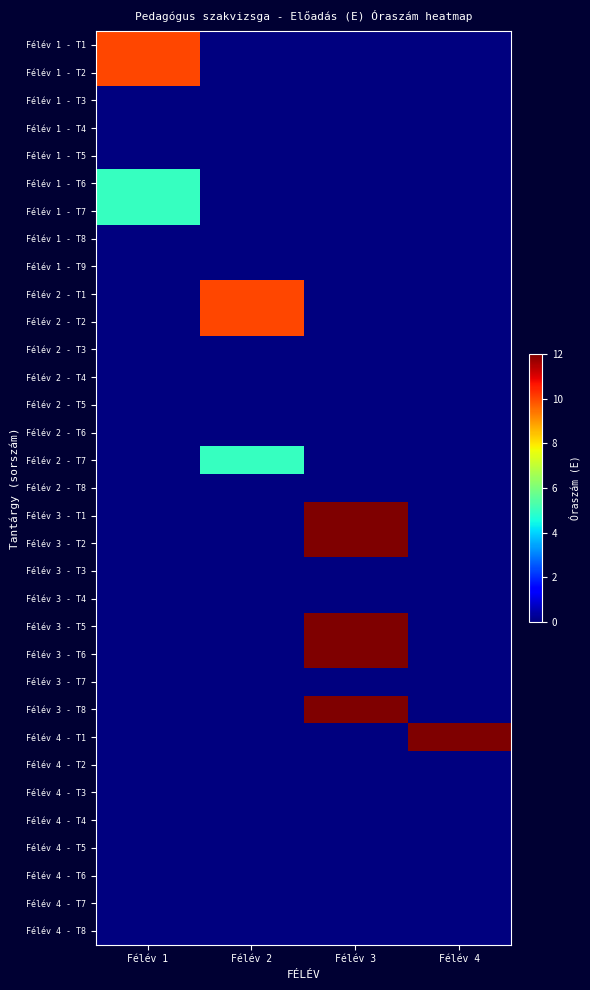

At Félév 2, list the series in order from smallest to largest.

Félév 1 - T1, Félév 1 - T2, Félév 1 - T3, Félév 1 - T4, Félév 1 - T5, Félév 1 - T6, Félév 1 - T7, Félév 1 - T8, Félév 1 - T9, Félév 2 - T3, Félév 2 - T4, Félév 2 - T5, Félév 2 - T6, Félév 2 - T8, Félév 3 - T1, Félév 3 - T2, Félév 3 - T3, Félév 3 - T4, Félév 3 - T5, Félév 3 - T6, Félév 3 - T7, Félév 3 - T8, Félév 4 - T1, Félév 4 - T2, Félév 4 - T3, Félév 4 - T4, Félév 4 - T5, Félév 4 - T6, Félév 4 - T7, Félév 4 - T8, Félév 2 - T7, Félév 2 - T1, Félév 2 - T2